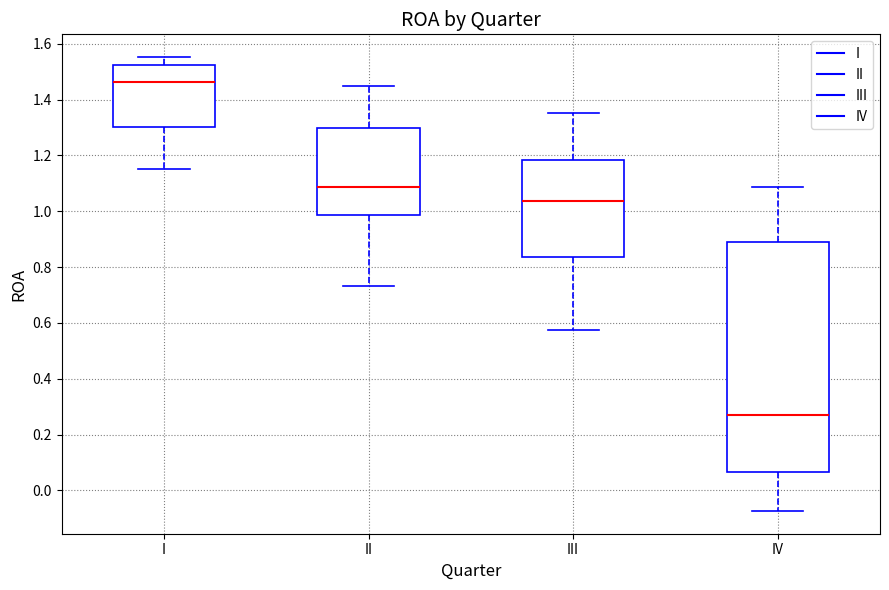

Reading left to right, transcribe this box plot: for each box, give where its median line is, the range the box spans, and where its two whiskers end, as read against the y-axis. The values are not printed on the chart, so give them approximately, as read against the axis.

I: median 1.46, box 1.30 to 1.52, whiskers 1.16 to 1.56
II: median 1.08, box 0.98 to 1.30, whiskers 0.74 to 1.44
III: median 1.04, box 0.84 to 1.18, whiskers 0.58 to 1.36
IV: median 0.26, box 0.06 to 0.90, whiskers -0.08 to 1.08